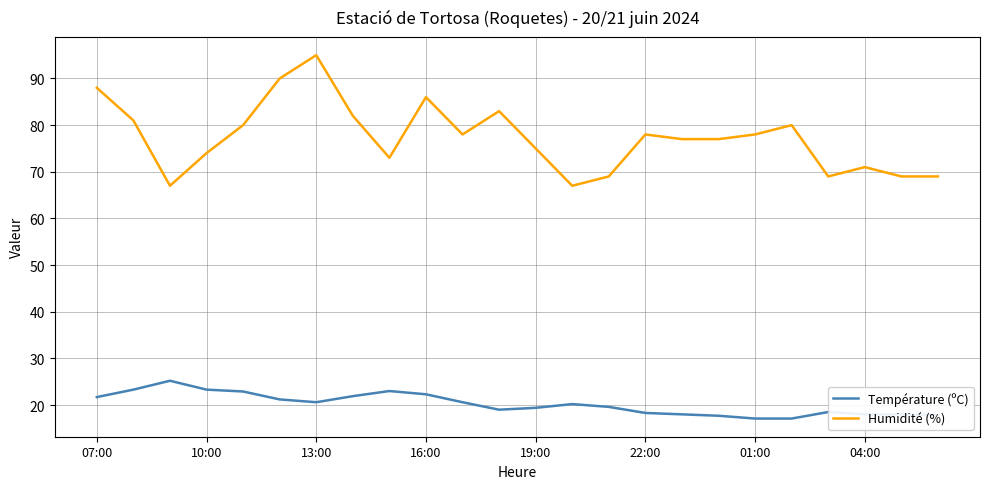

Which series has the widest spread of values?

Humidité (%)